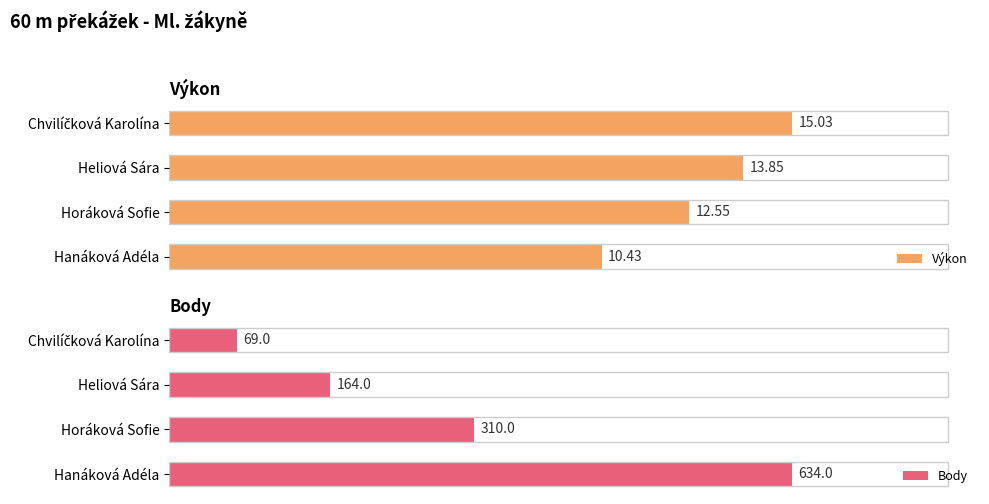

List the series in order of their overall mean, lowest first.

Výkon, Body